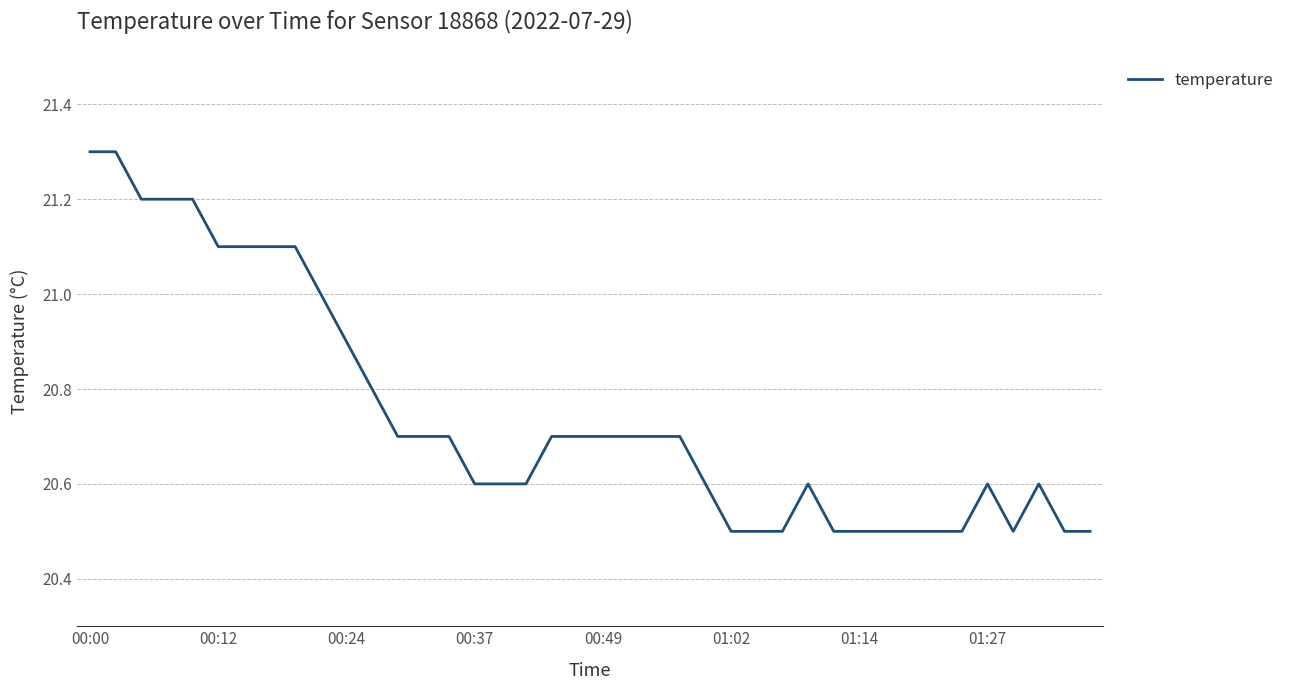

What is the maximum value shown in the chart?

21.3